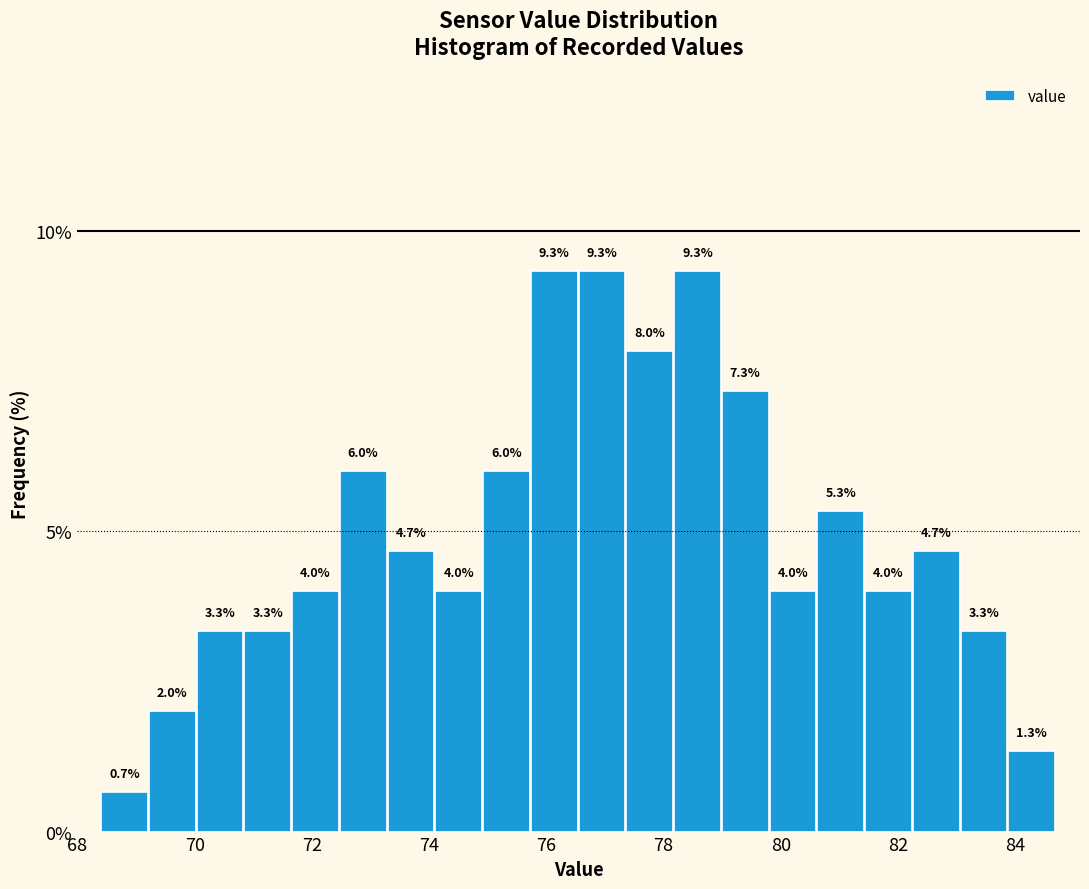

How tall is the bar that spans 79.0 to 79.8 on the x-axis? The bar edges are not printed on the chart, so give them approximately, as read against the axis.

7.3